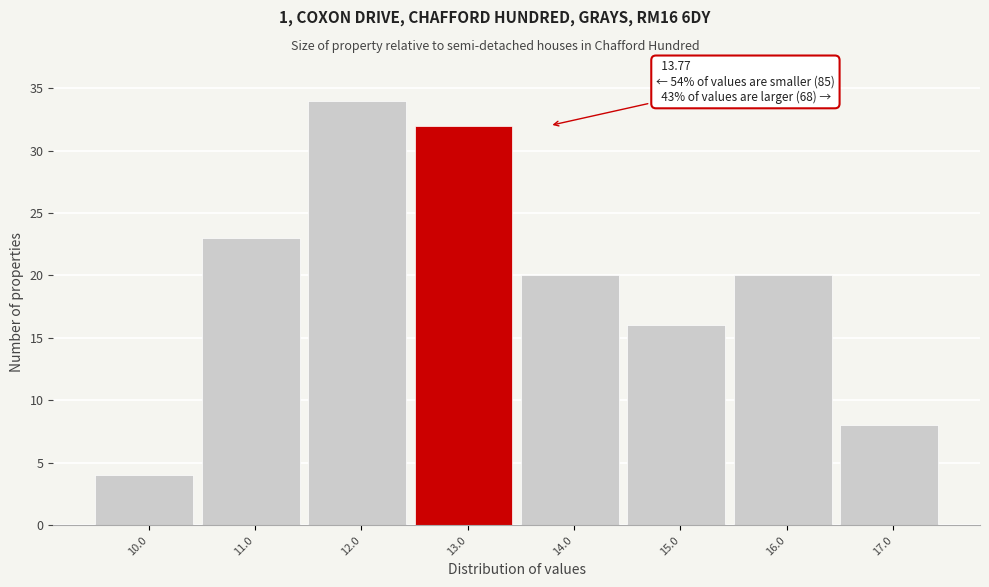

Reading right to left, list all the values displayed in this chart.

8	20	16	20	32	34	23	4